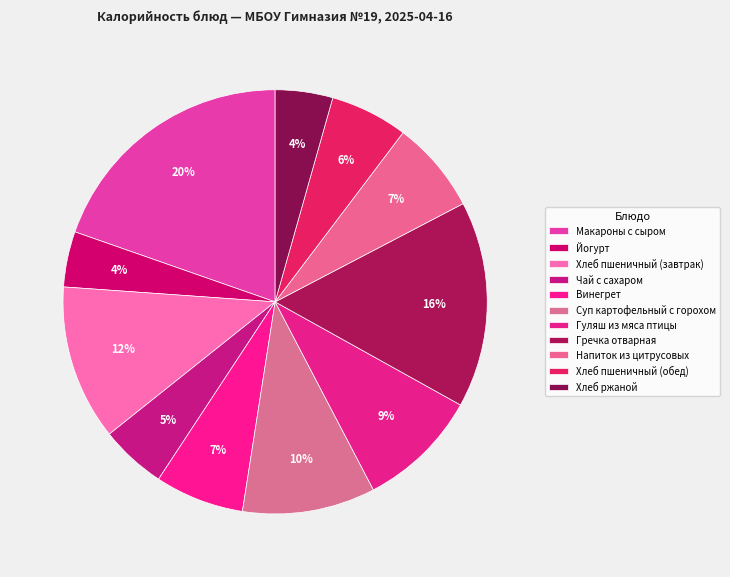

True or false: Гуляш из мяса птицы accounts for 9% of the total.

True